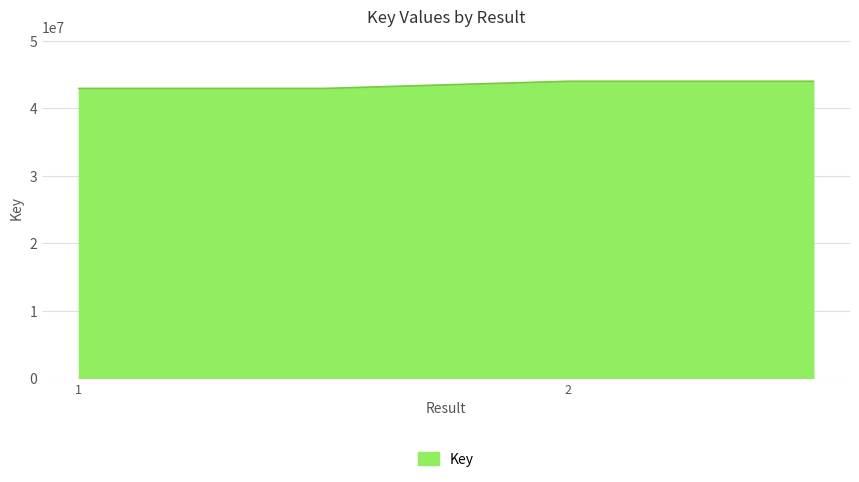

What is the maximum value shown in the chart?

44034968